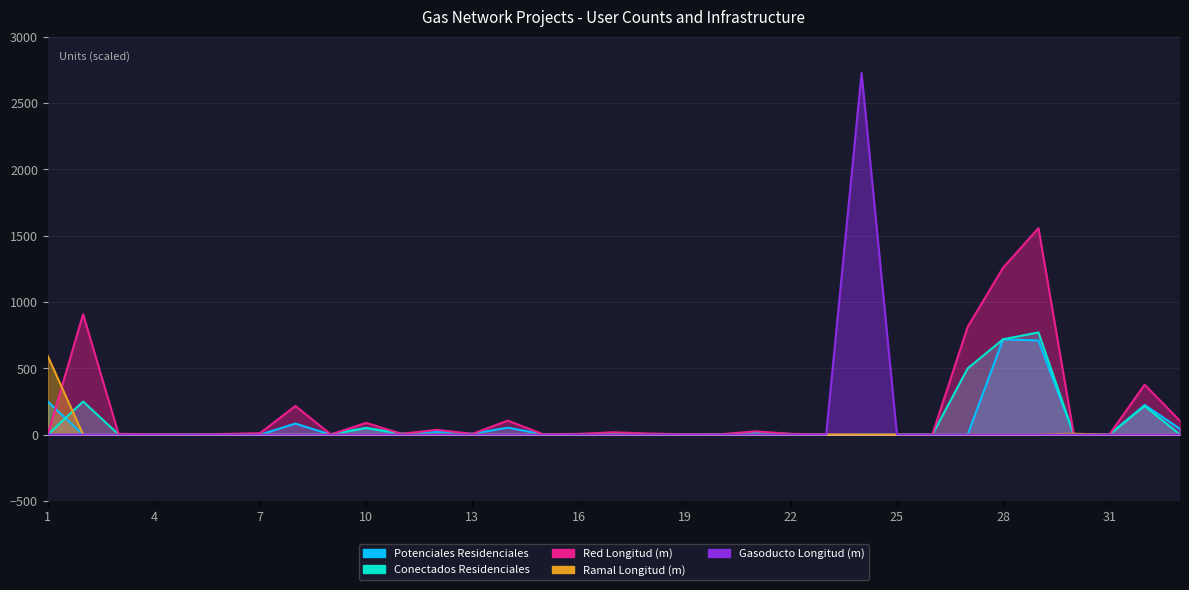

Is the value of Gasoducto Longitud (m) at 6 greater than the value of Red Longitud (m) at 17?

No